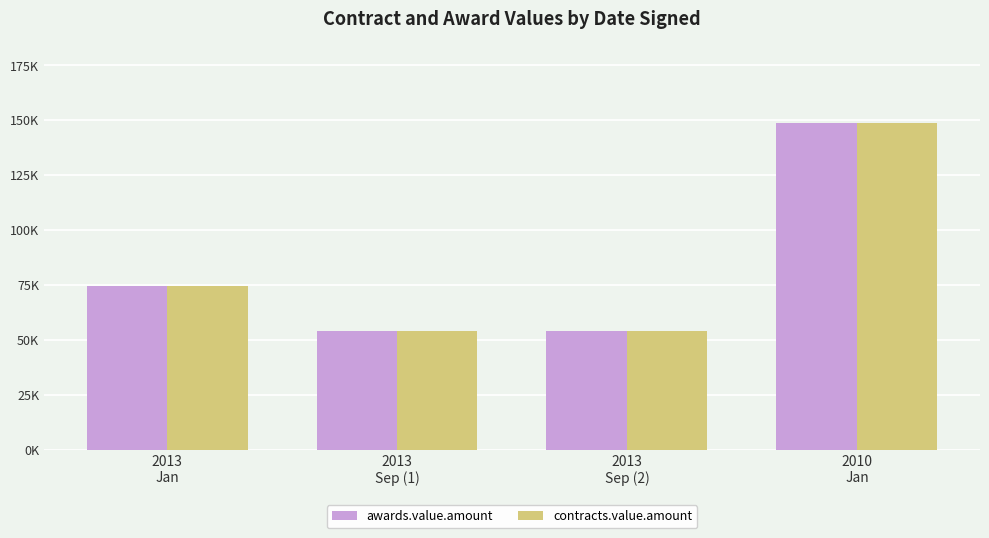

What are all the series names shown in the legend?

awards.value.amount, contracts.value.amount